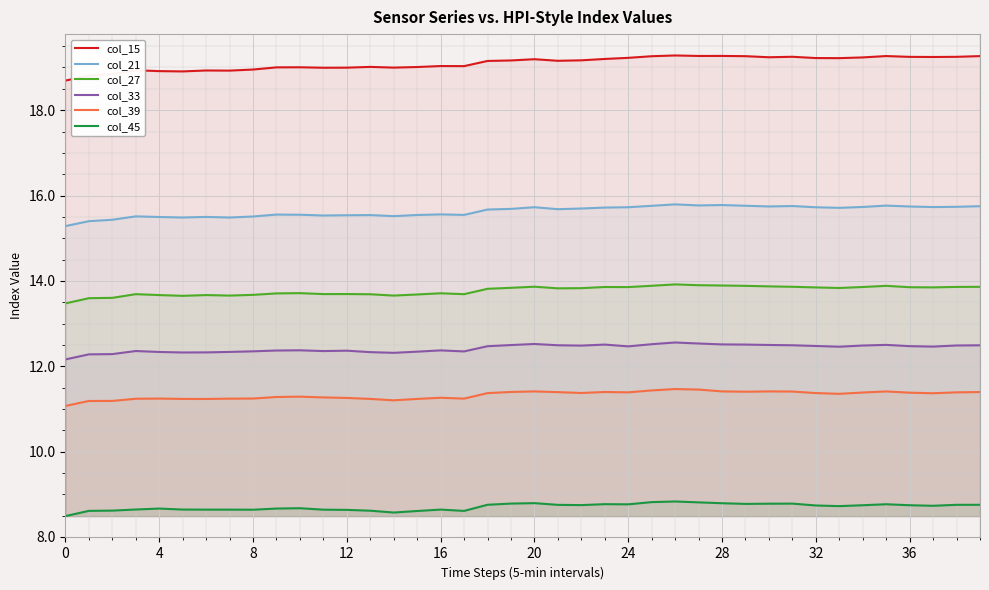

How many interior local valleys does the col_21 series have?

10